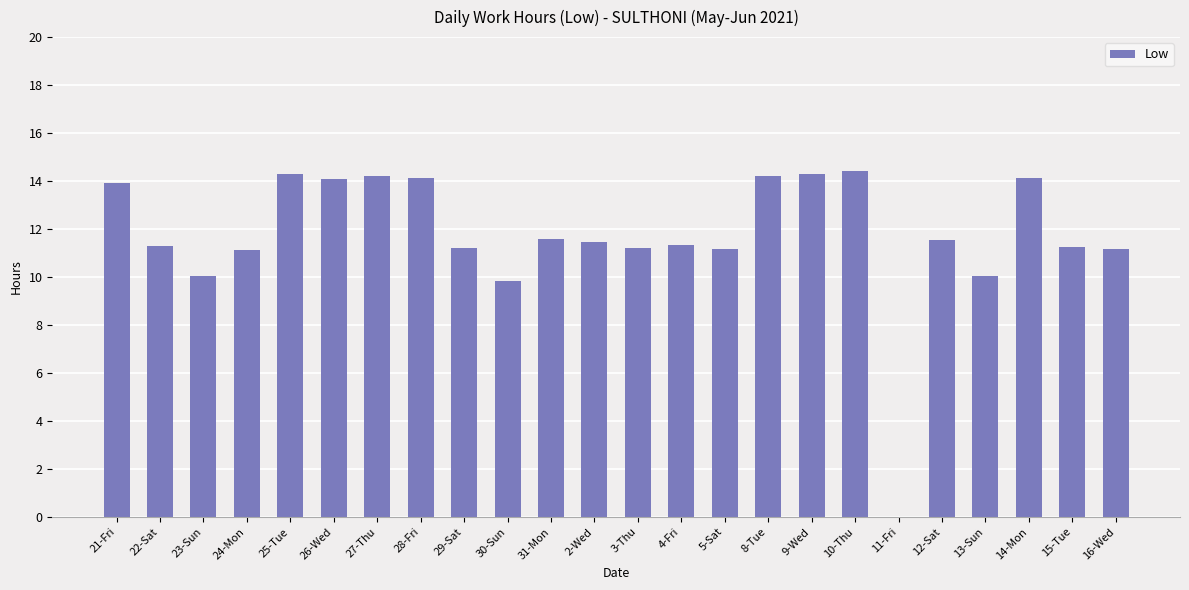

What is the greatest value displayed?

14.4